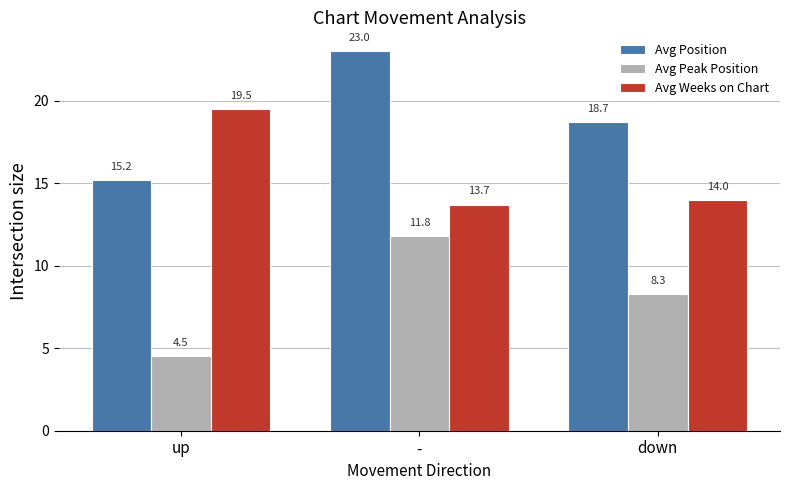

What is the label of the 1st bar from the left?

up